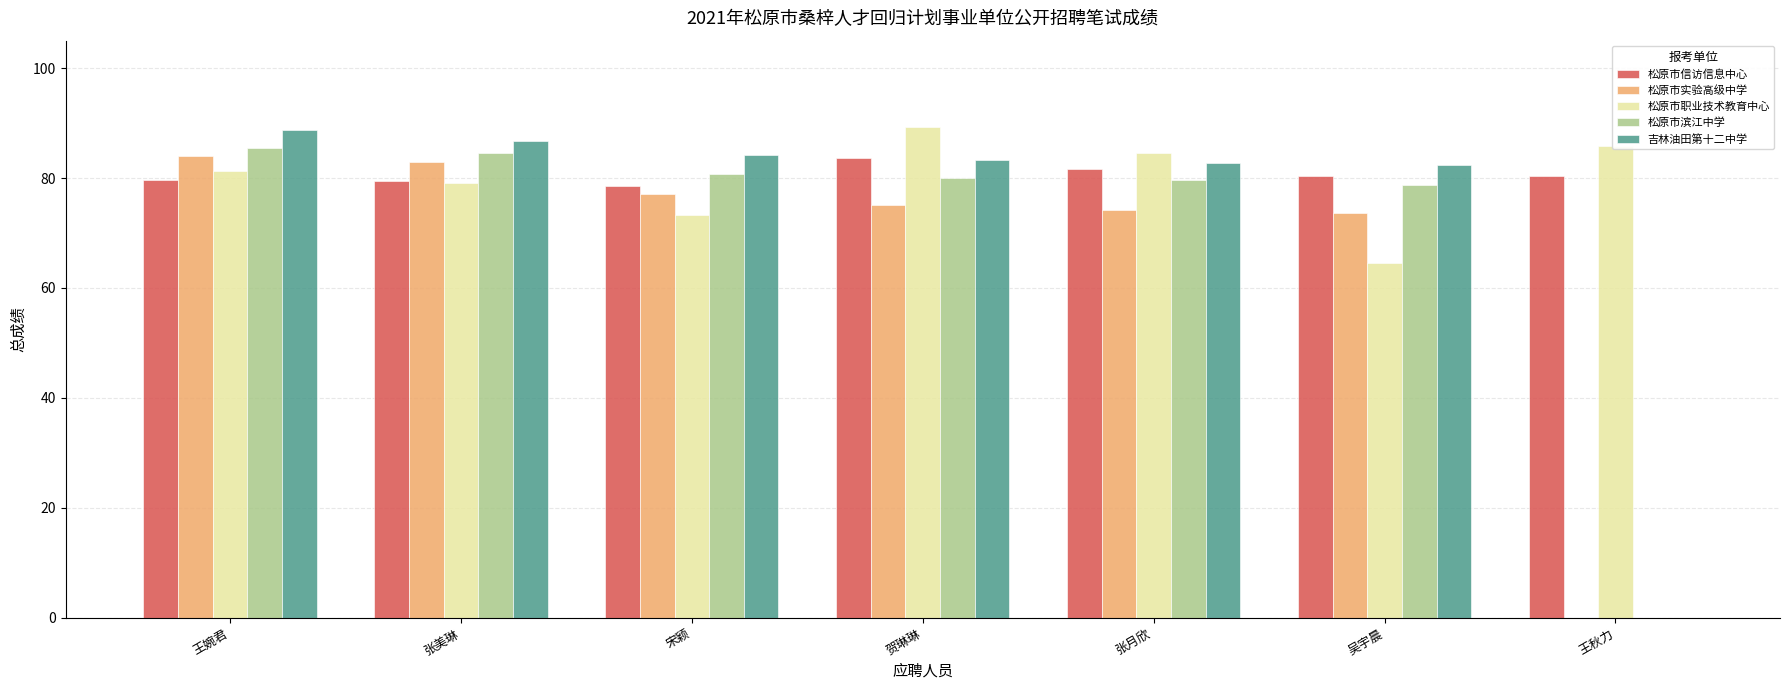

What is the greatest value displayed?

89.4